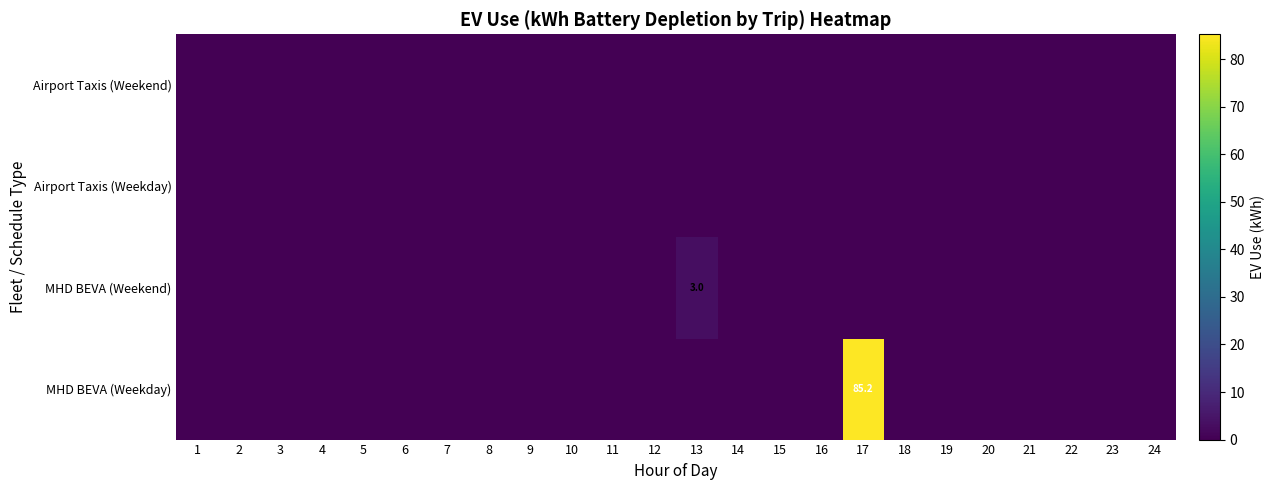

The value of MHD BEVA (Weekday) at 17 is 85.2. True or false?

True